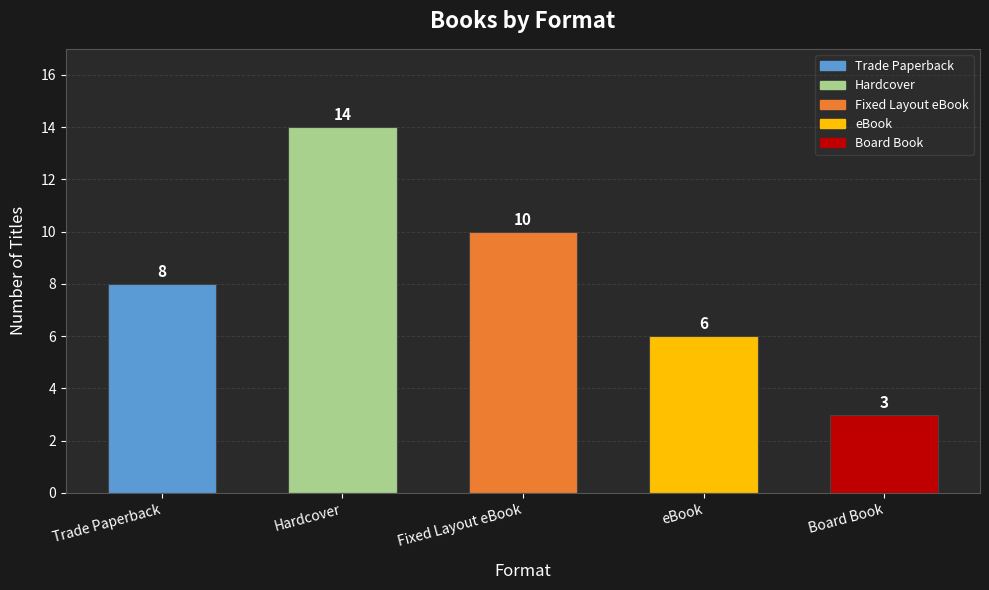

Which label corresponds to the largest value in the chart?

Hardcover